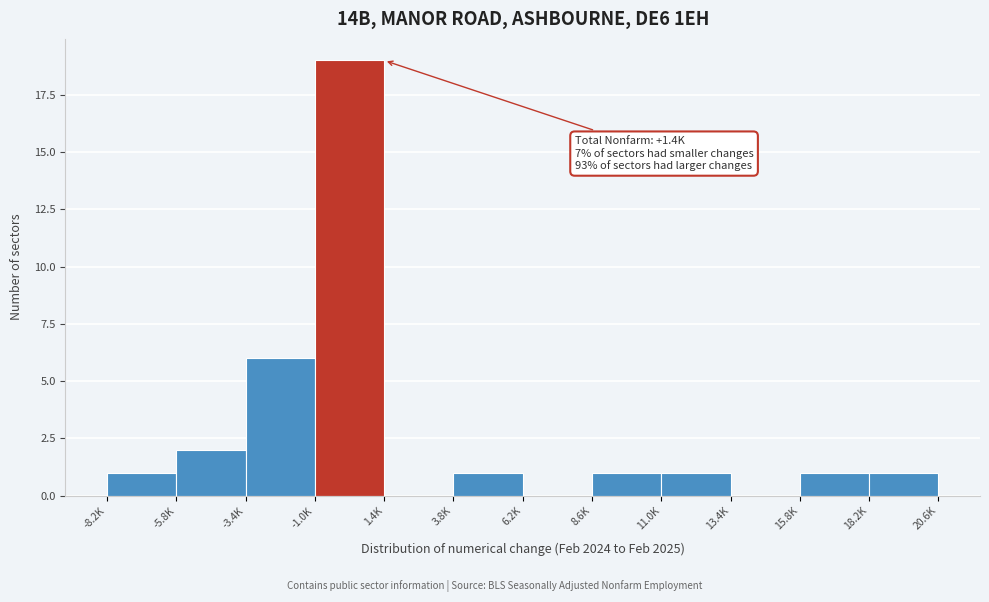

Reading right to left, list all the values displayed in this chart.

18.2K=1	15.8K=1	13.4K=0	11.0K=1	8.6K=1	6.2K=0	3.8K=1	1.4K=0	-1.0K=19	-3.4K=6	-5.8K=2	-8.2K=1